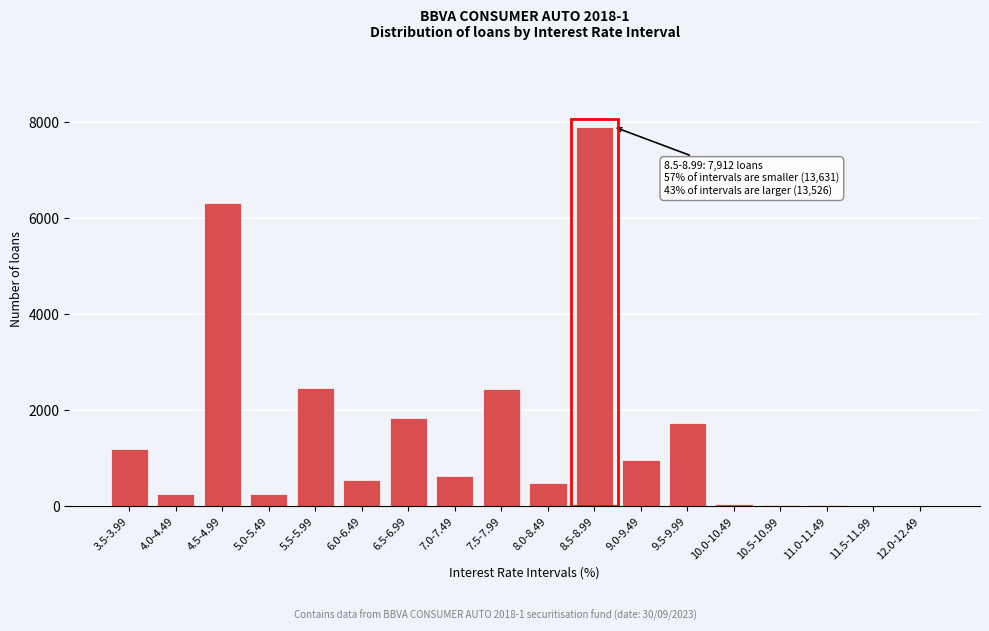

At which category does the chart reach its peak across all series?

8.5-8.99